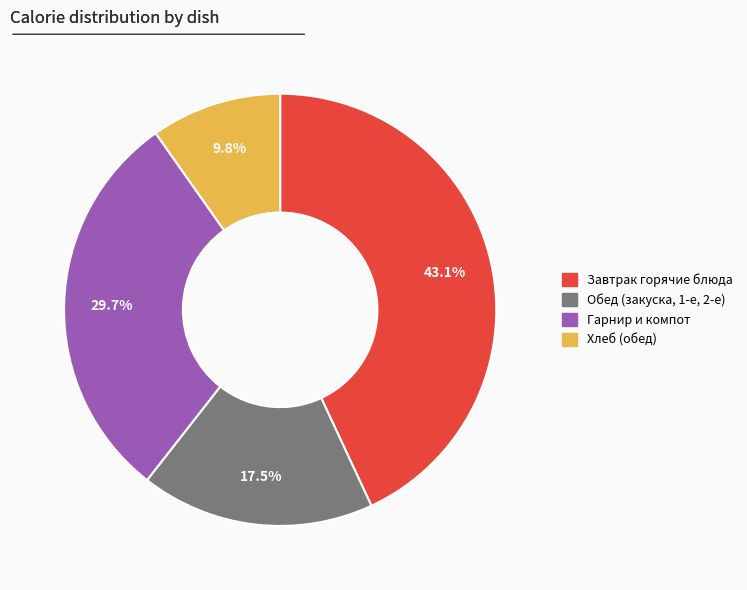

Which category has the biggest portion of the pie?

Завтрак горячие блюда